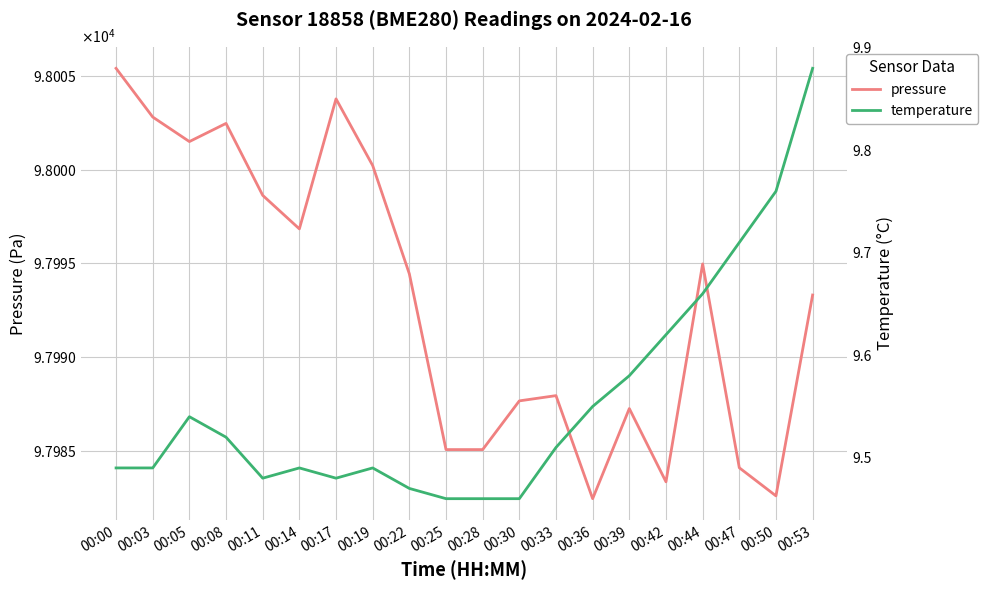

List the labels in order of pressure value, smallest first.

00:36, 00:50, 00:42, 00:47, 00:25, 00:28, 00:39, 00:30, 00:33, 00:53, 00:22, 00:44, 00:14, 00:11, 00:19, 00:05, 00:08, 00:03, 00:17, 00:00